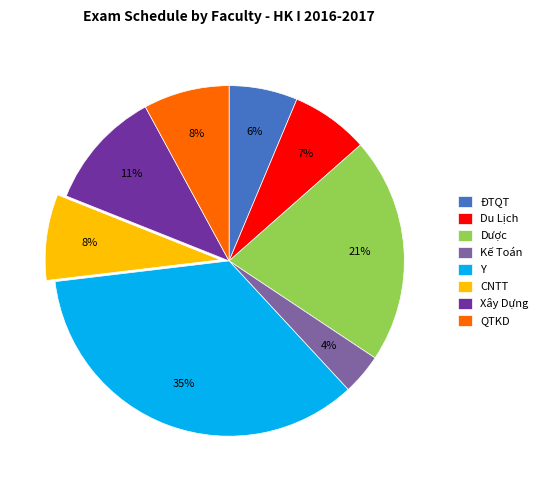

To the nearest percent, what is the difference between the largest and smallest slice percentages?

31%